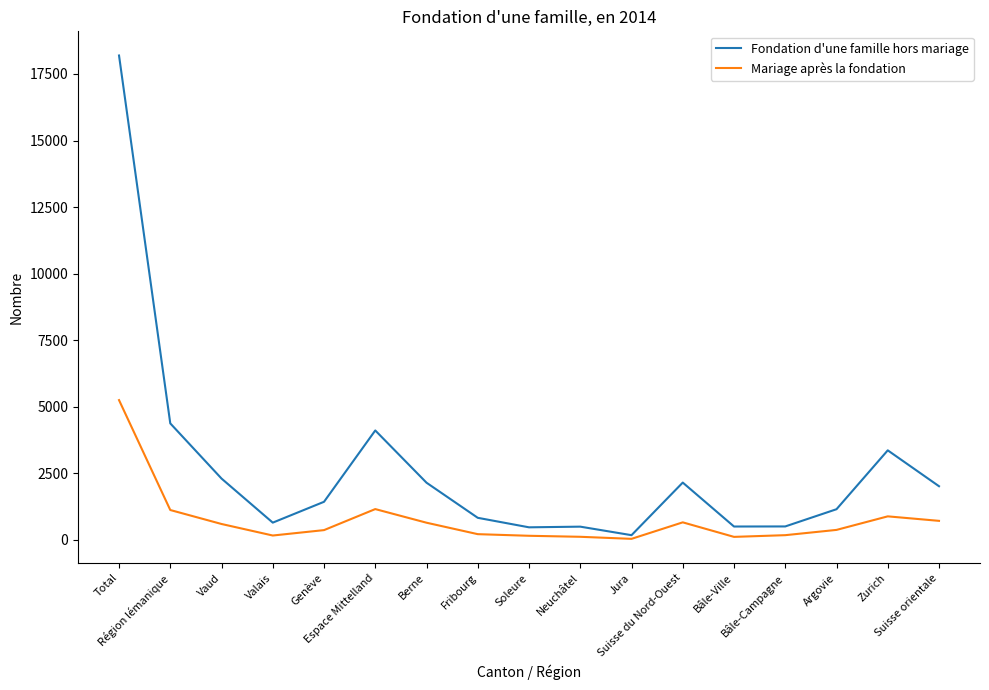

List the series in order of their overall mean, highest first.

Fondation d'une famille hors mariage, Mariage après la fondation